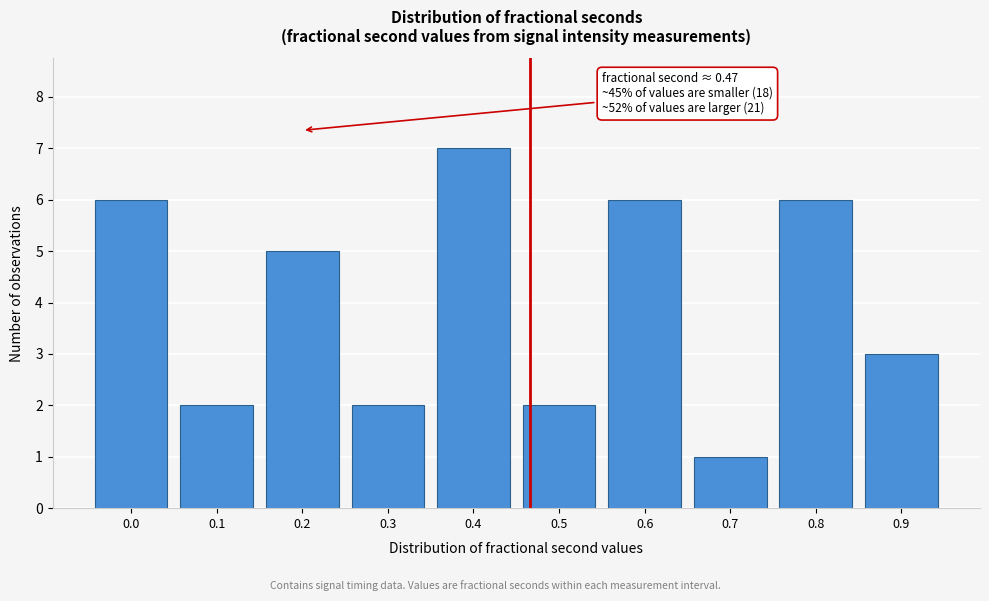

Reading left to right, extract all data points from this chart.

0.0=6	0.1=2	0.2=5	0.3=2	0.4=7	0.5=2	0.6=6	0.7=1	0.8=6	0.9=3